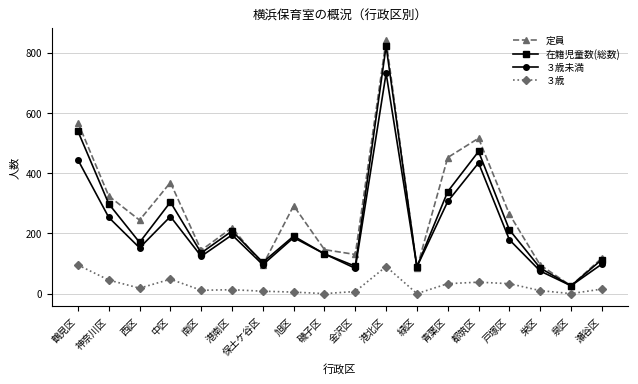

Rank the series at 青葉区 from lowest to highest value.

３歳, ３歳未満, 在籍児童数(総数), 定員